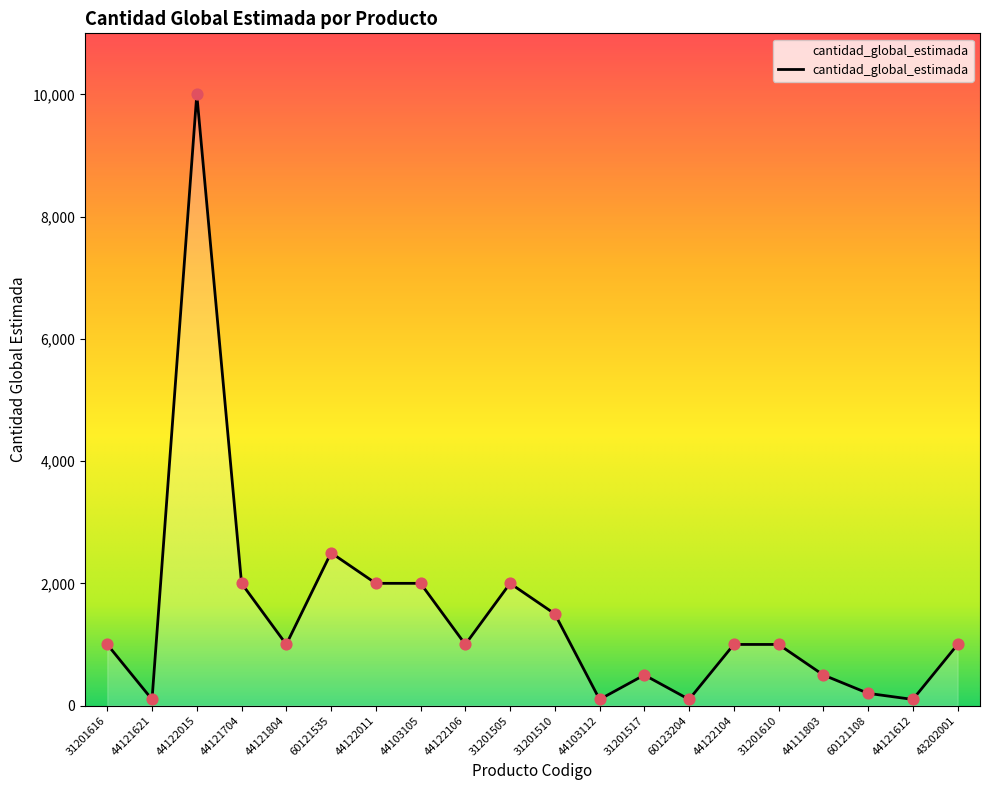

What is the change in value from 44122011 to 60121108?

-1800